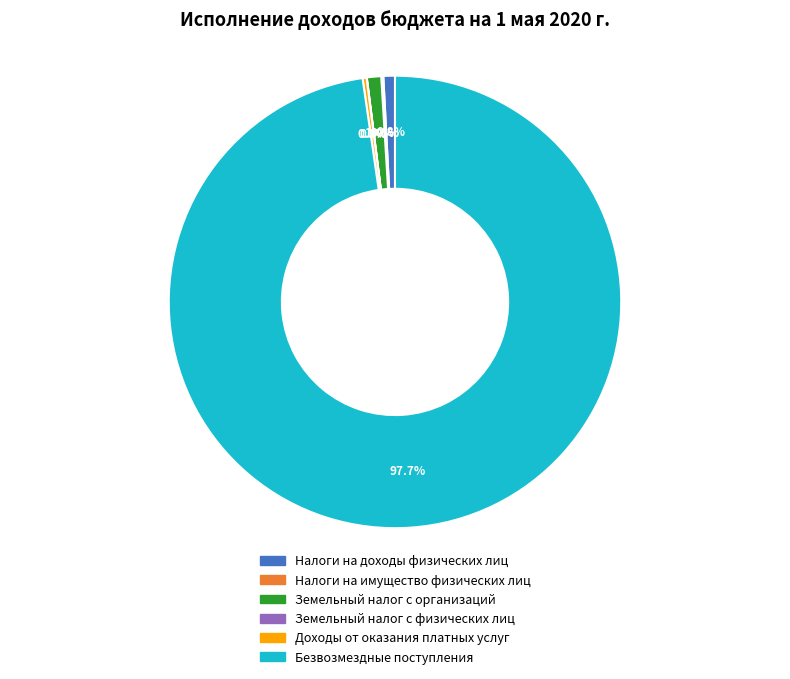

What is the largest slice in the pie chart?

Безвозмездные поступления